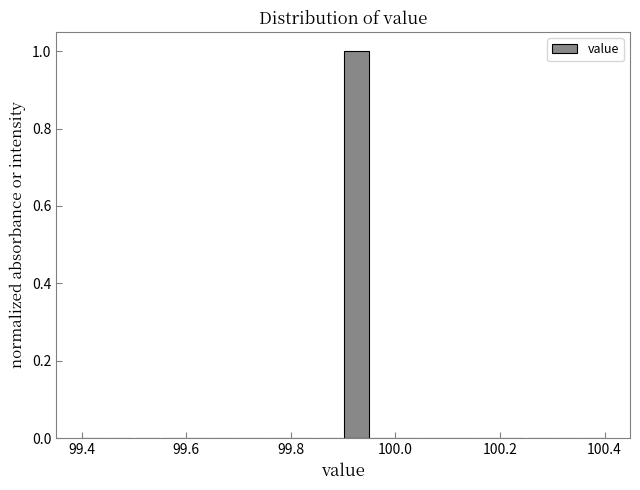

Read against the x-axis, roughly where is the centre of the tallest bar?

99.92